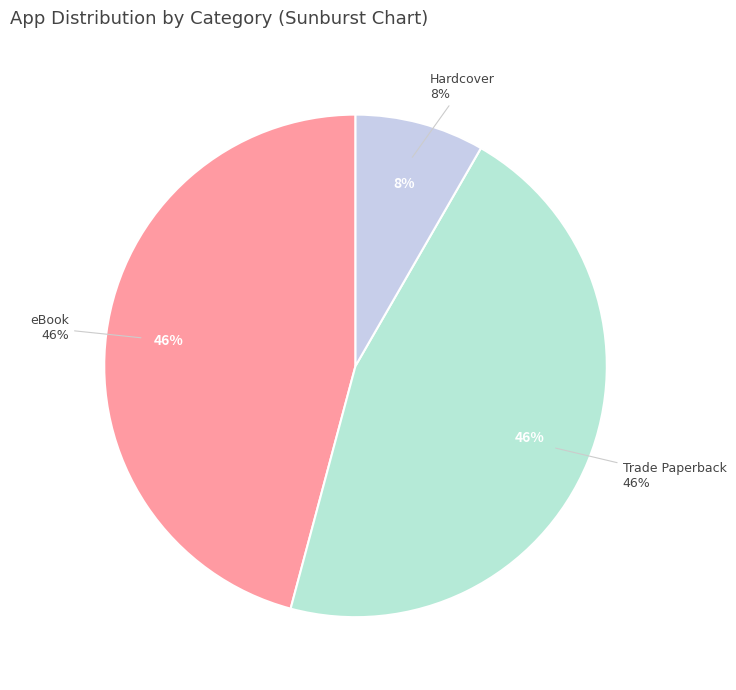

Between You Can't Come in Here! (Trade Paperback) and Hotel Transylvania Transformania (Trade Paperback), which is larger?

Hotel Transylvania Transformania (Trade Paperback)